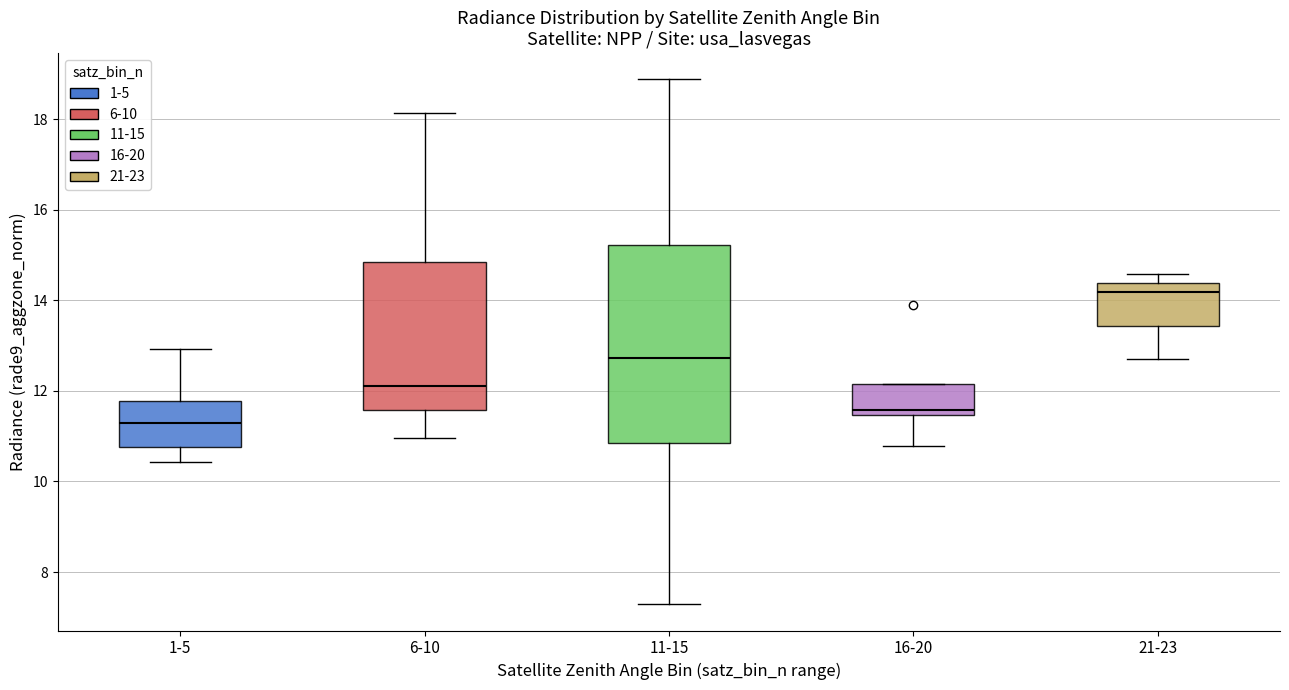

Reading left to right, read every box against the y-axis: the position of its median line, the range the box covers, and the ends of its whiskers. The values are not printed on the chart, so give them approximately, as read against the axis.

1-5: median 11.2, box 10.8 to 11.8, whiskers 10.4 to 13.0
6-10: median 12.2, box 11.6 to 14.8, whiskers 11.0 to 18.2
11-15: median 12.8, box 10.8 to 15.2, whiskers 7.2 to 18.8
16-20: median 11.6, box 11.4 to 12.2, whiskers 10.8 to 12.2
21-23: median 14.2, box 13.4 to 14.4, whiskers 12.8 to 14.6